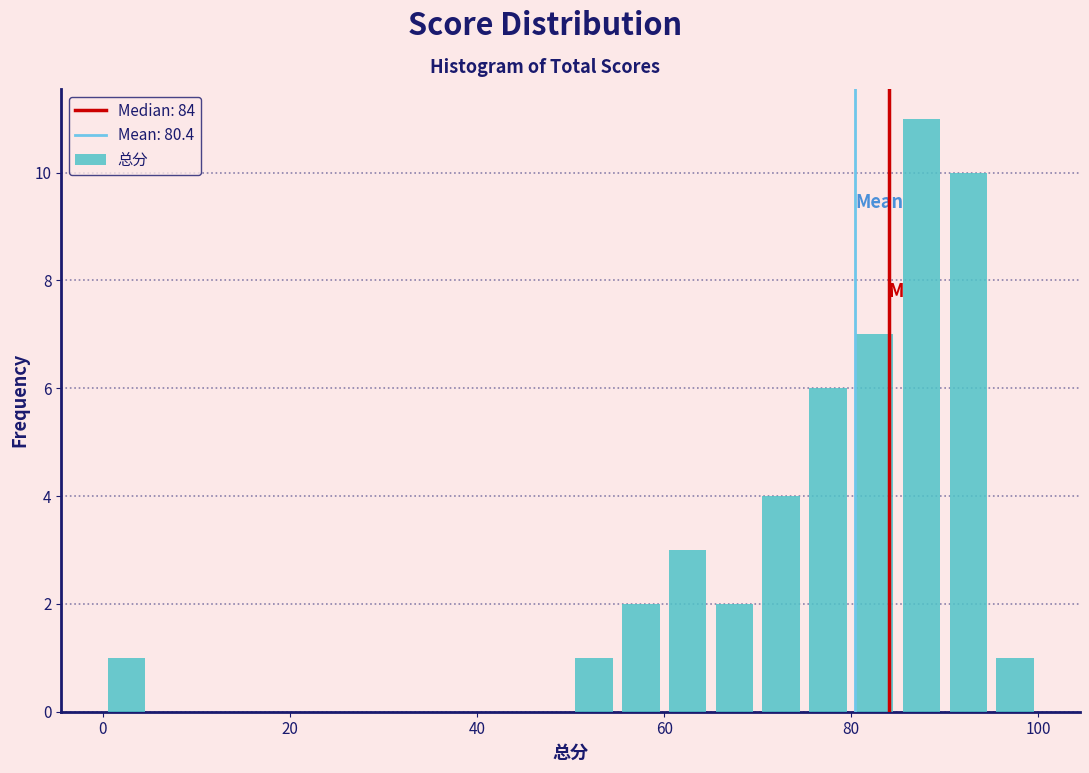

Read against the x-axis, roughly where is the centre of the tallest bar?

88